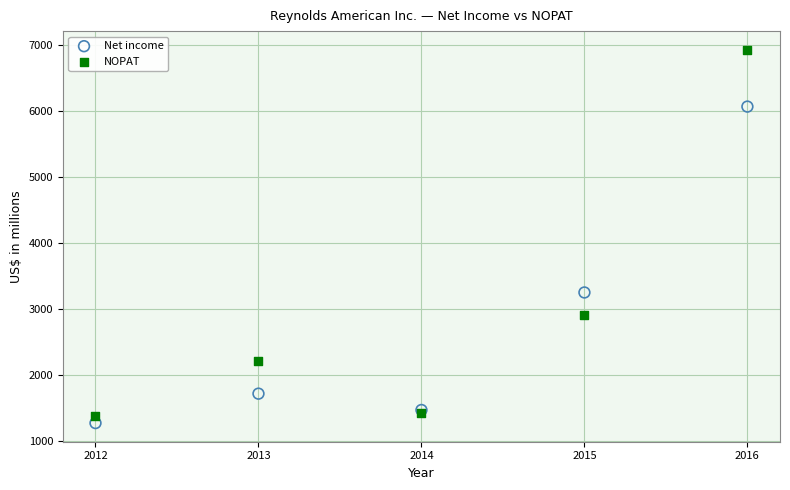

Which series has the largest Y range (max minus min)?

NOPAT